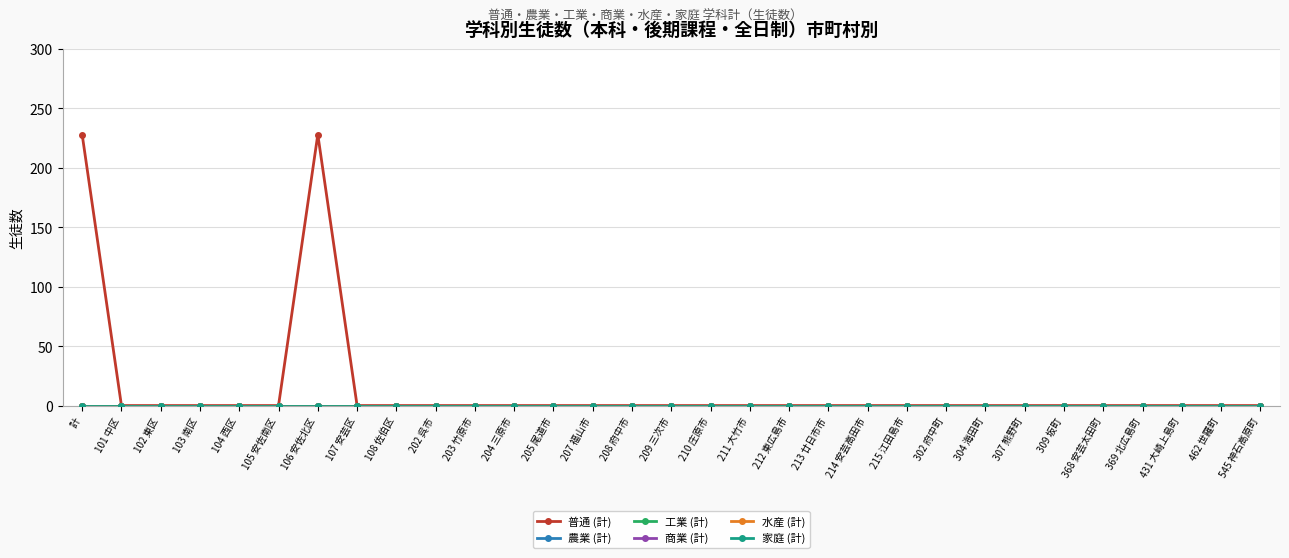

Does the chart have visible grid lines?

Yes